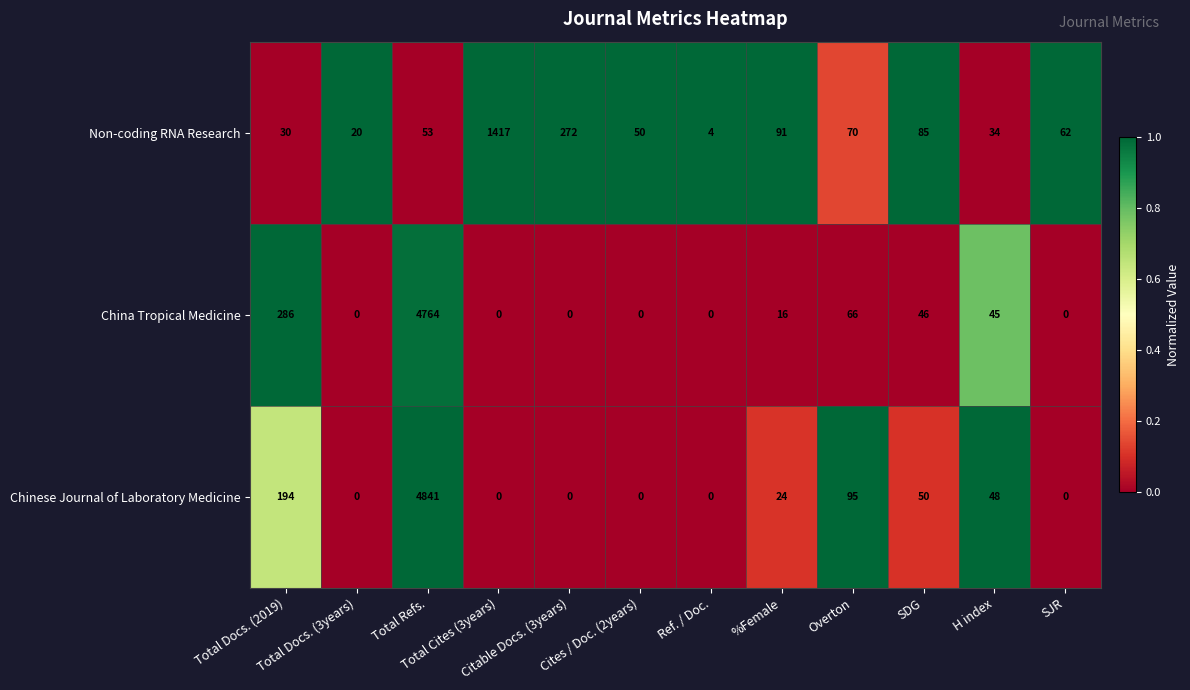

Which series changed the most between Total Docs. (2019) and Cites / Doc. (2years)?

China Tropical Medicine